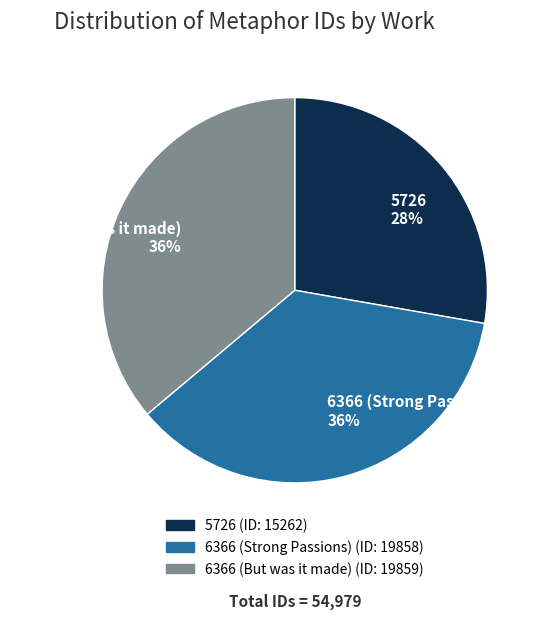

What percentage is the 6366 (Strong Passions) 36% slice, to the nearest percent?

36%